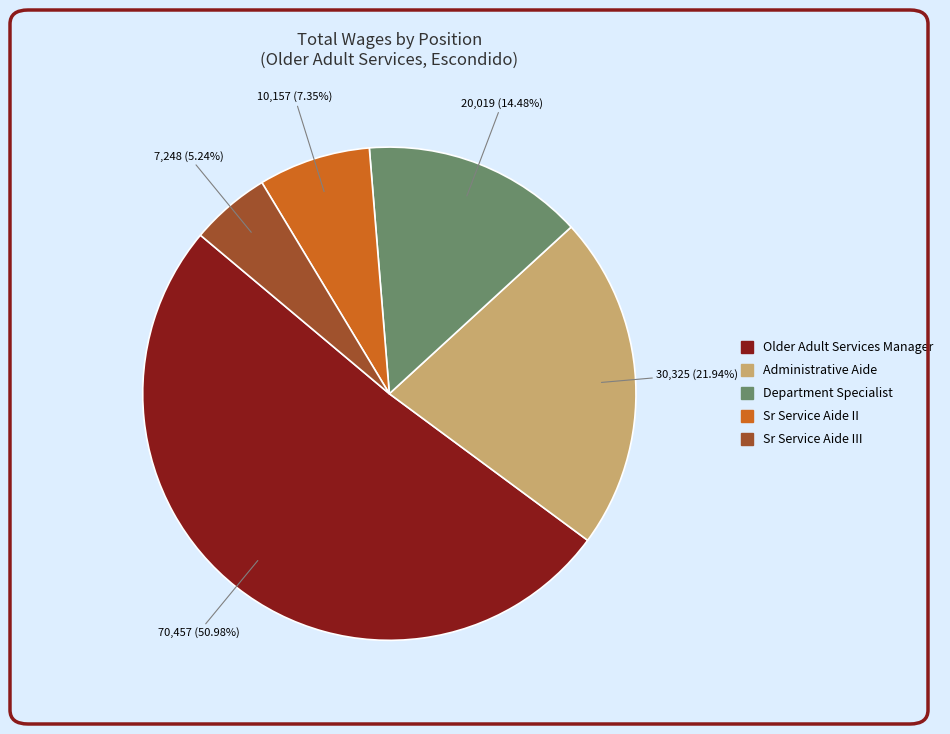

Does any single category account for the majority?

Yes